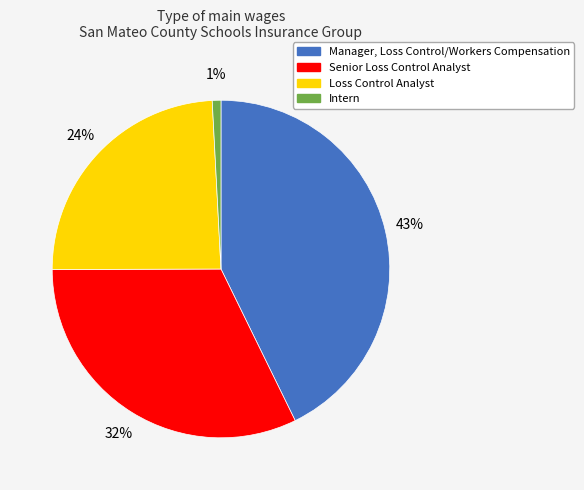

Which slice is the smallest?

Intern